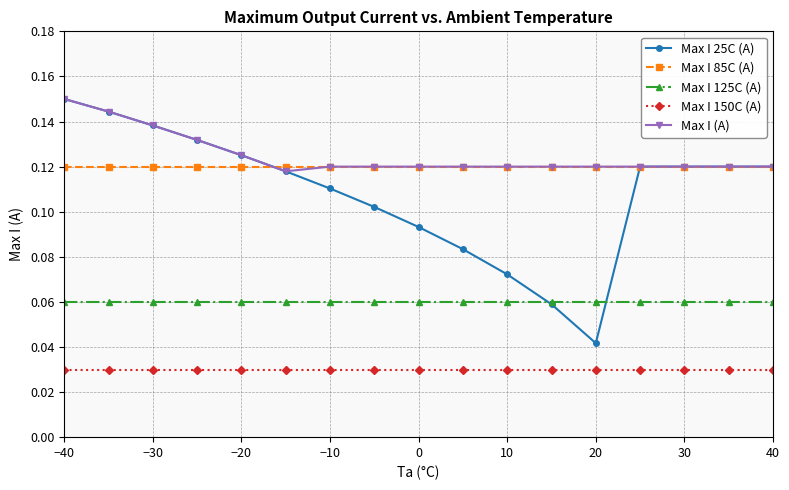

At how many categories does at least one series exceed 0?

17